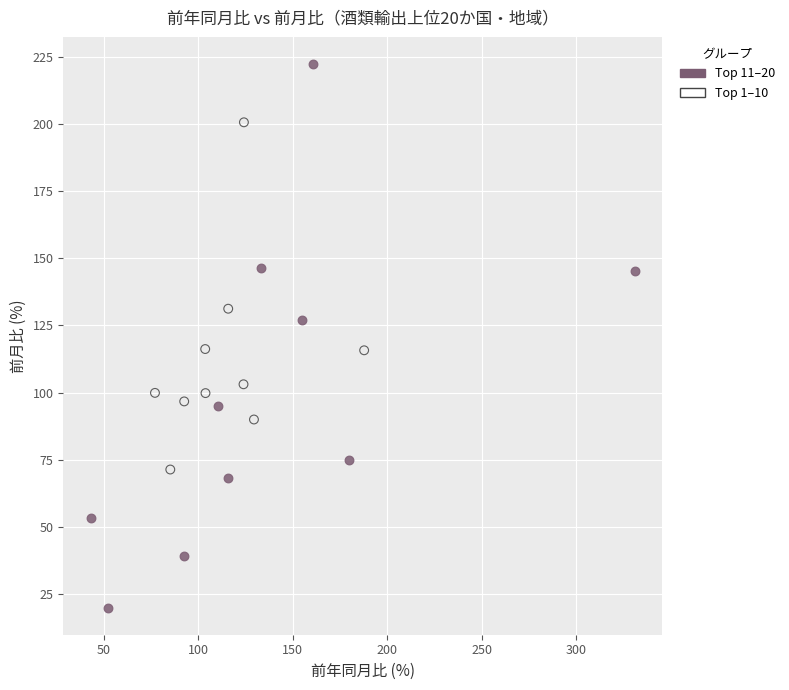

What are all the series names shown in the legend?

Top 11–20, Top 1–10